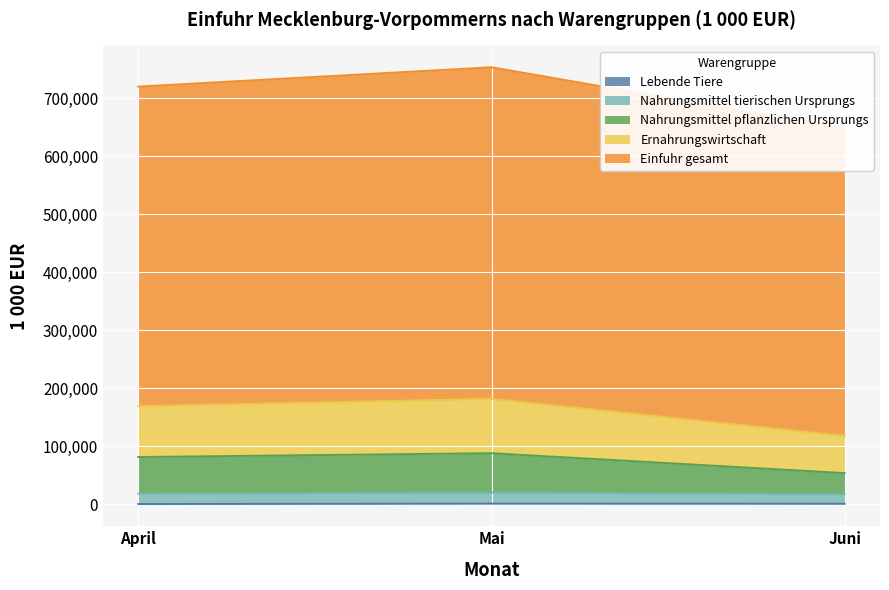

What is the maximum value for Lebende Tiere?

1258